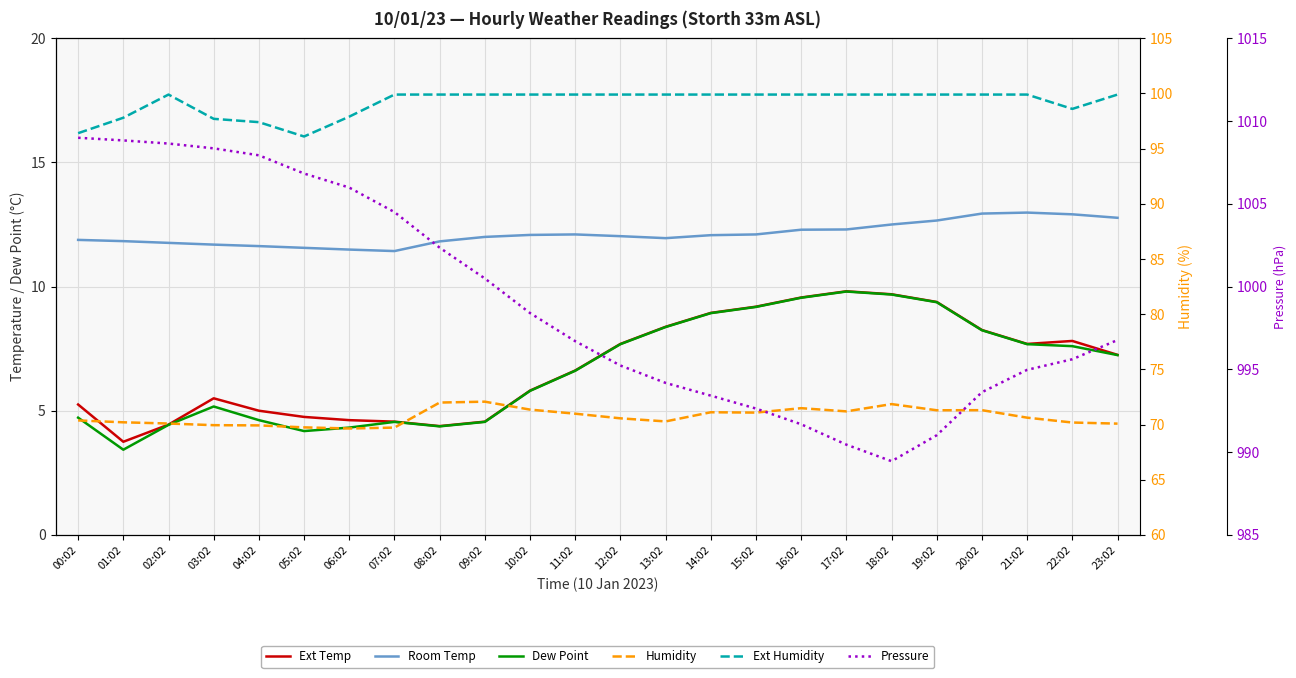

What is the label of the 2nd point from the left?

01:02